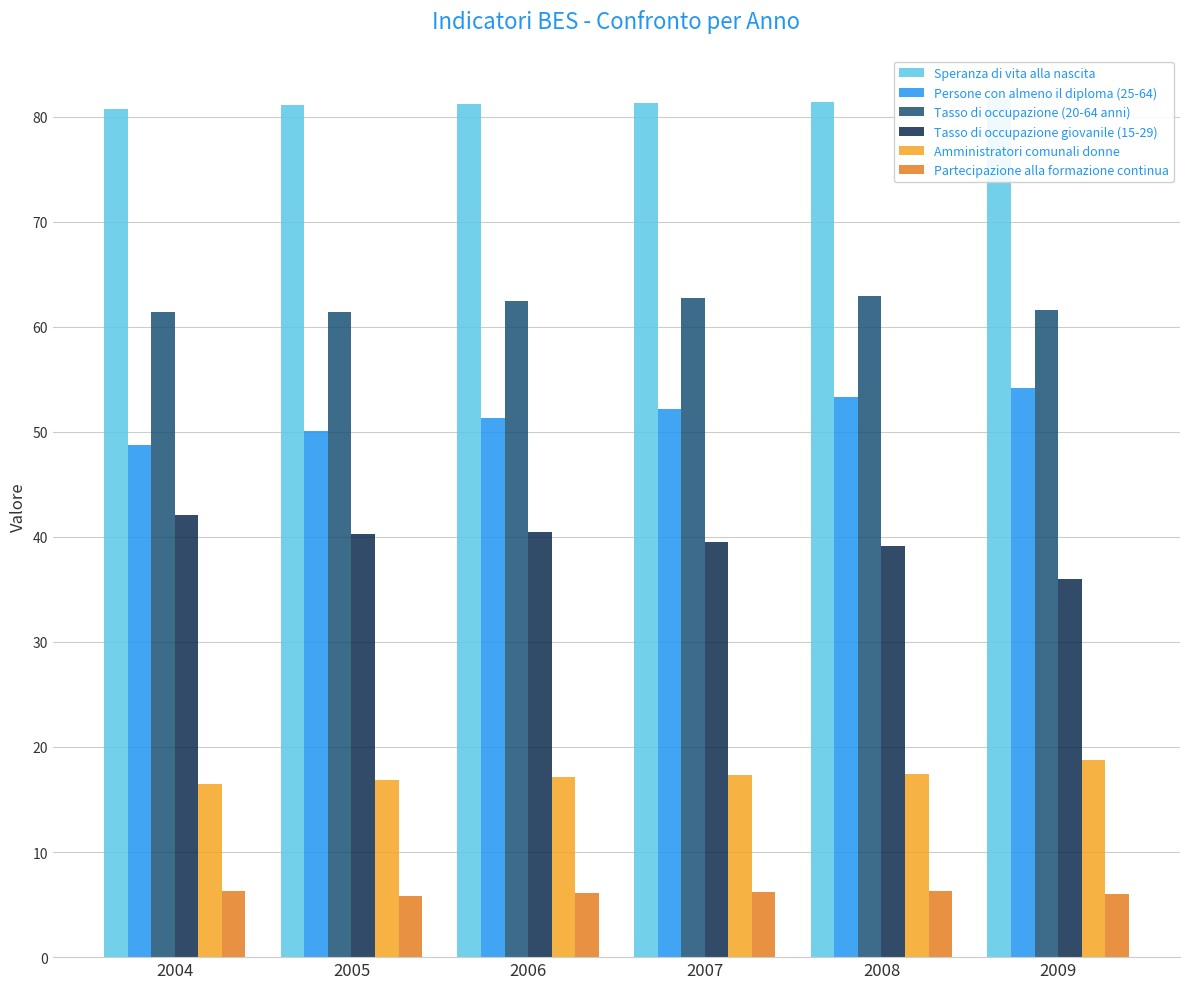

True or false: Persone con almeno il diploma (25-64) has a value of 91.3 at 2006.

False